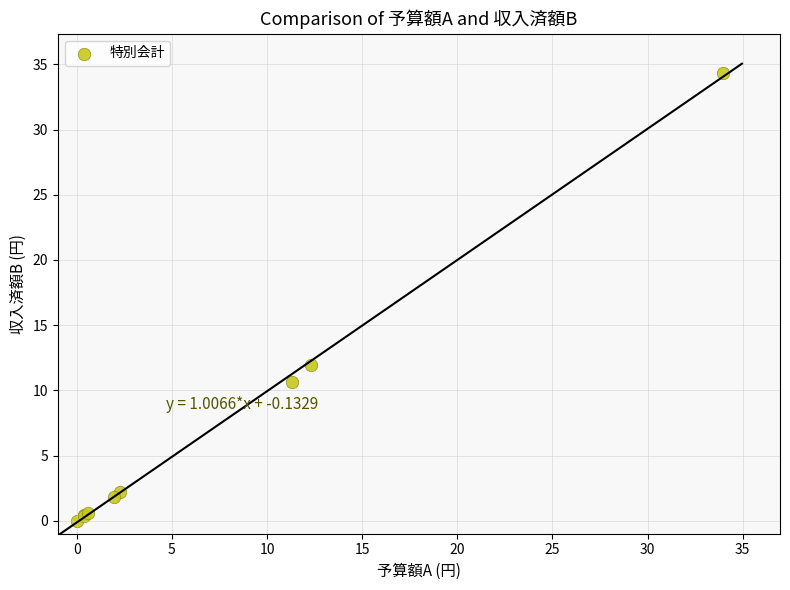

What Y value in the scatter plot is closest to 17?

12.0